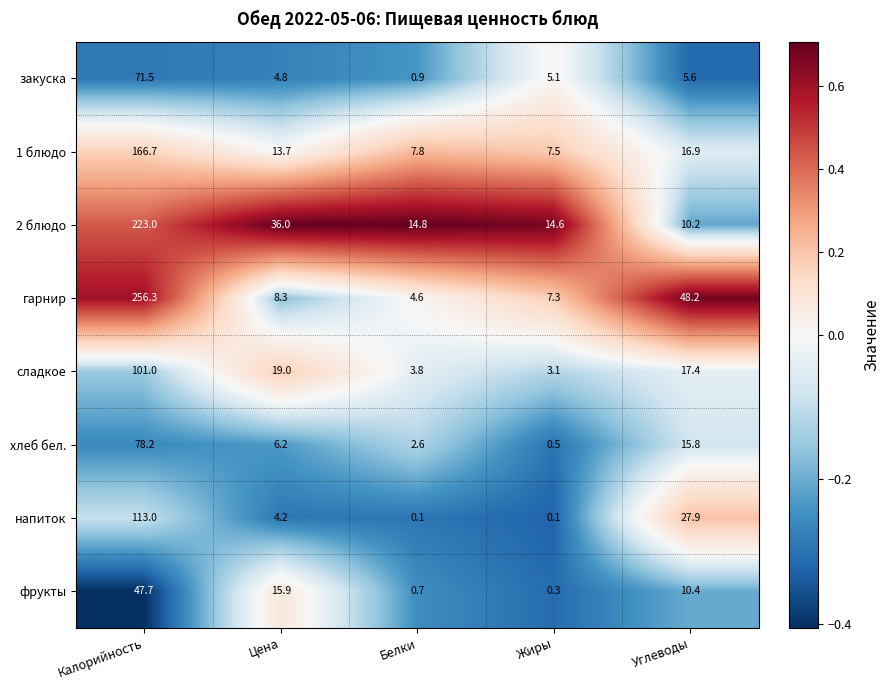

The value of напиток at Углеводы is 17.2. True or false?

False